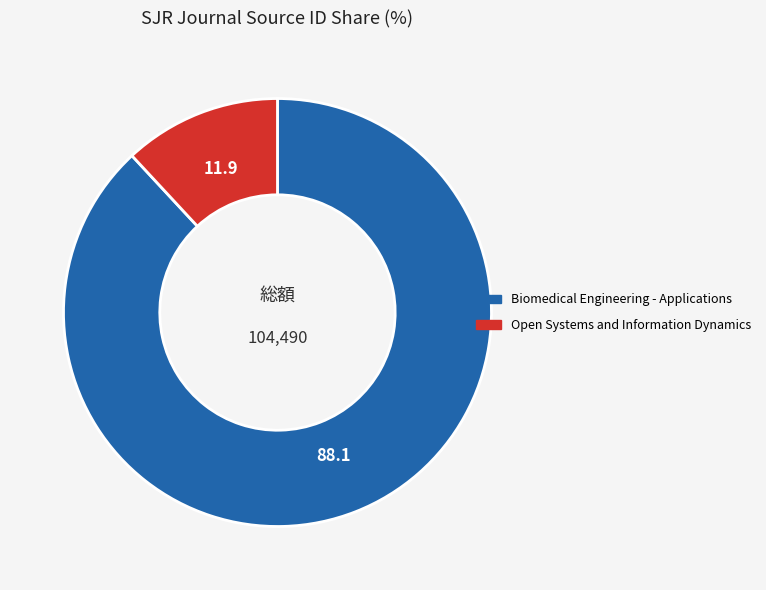

True or false: Biomedical Engineering - Applications accounts for 88% of the total.

True